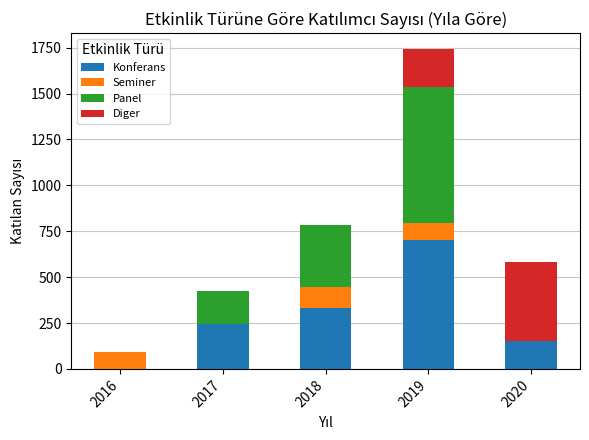

What is the sum of all Konferans values?

1425